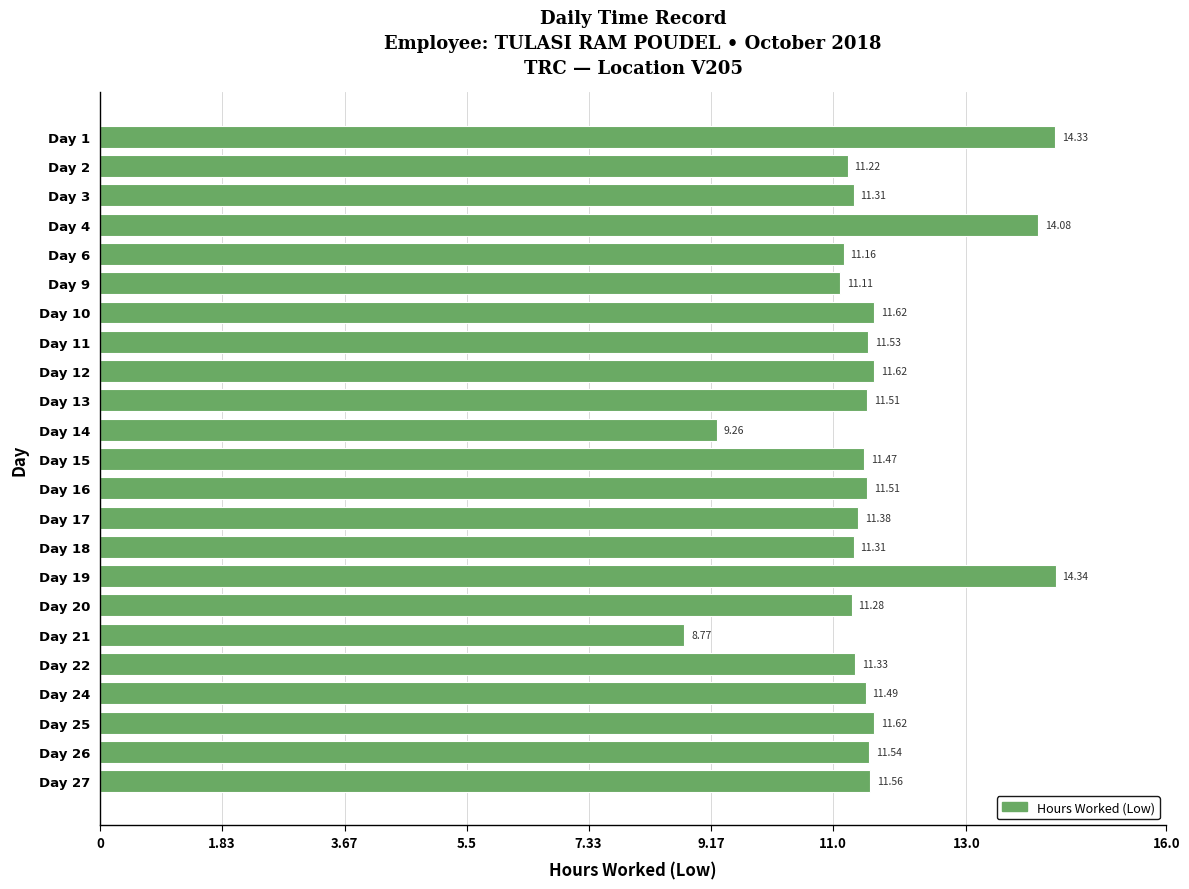

What is the difference between the second highest and second lowest values?

5.1